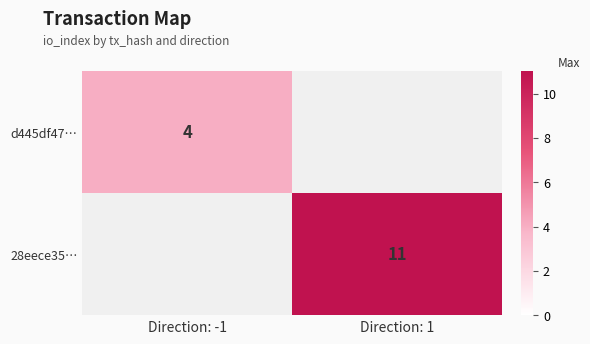

Is the value of d445df47… at Direction: -1 greater than the value of 28eece35… at Direction: 1?

No